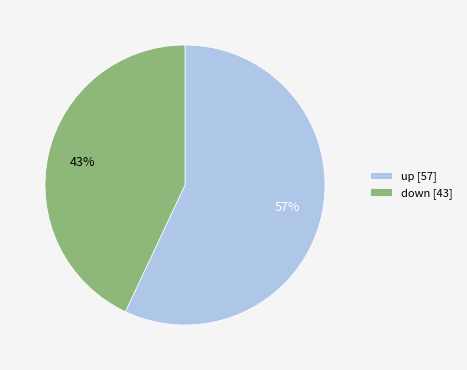

What is the ratio of the value at down [43] to the value at up [57]?

0.8